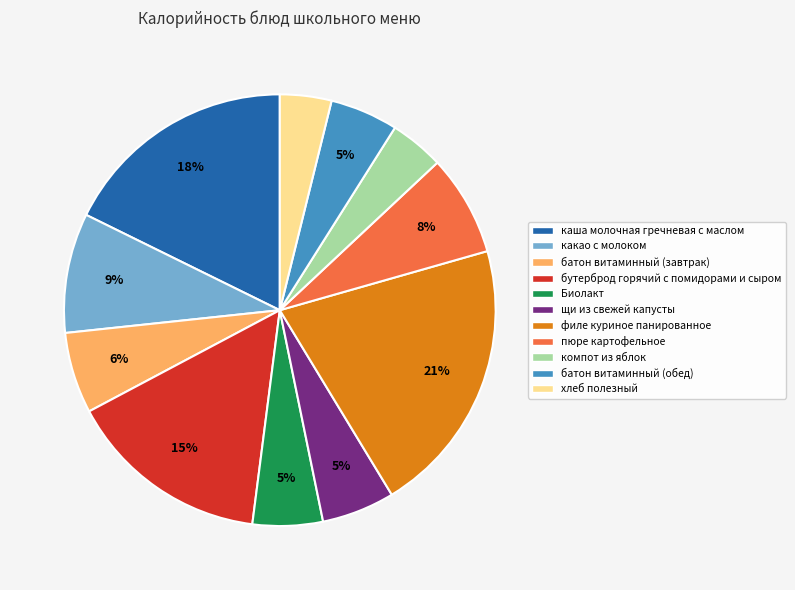

To the nearest percent, what is the difference between the largest and smallest slice percentages?

17%